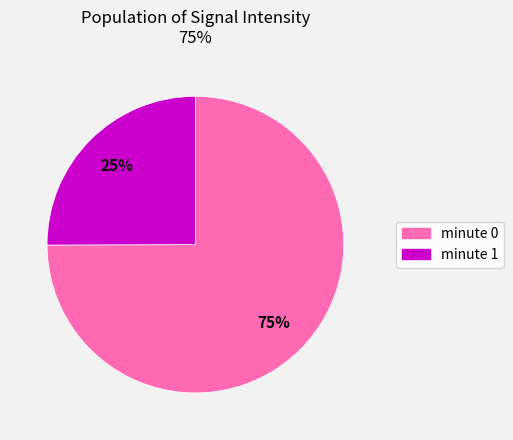

Rank the categories by value from lowest to highest.

minute 1, minute 0